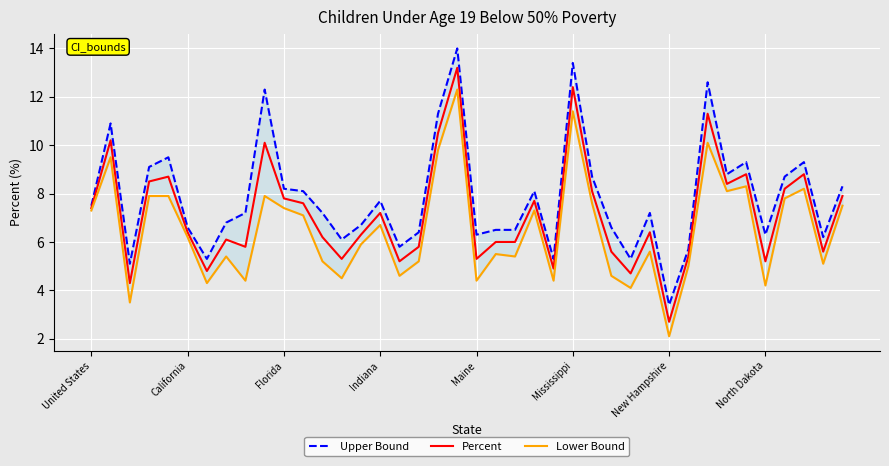

Does the chart display data point markers on the line(s)?

No